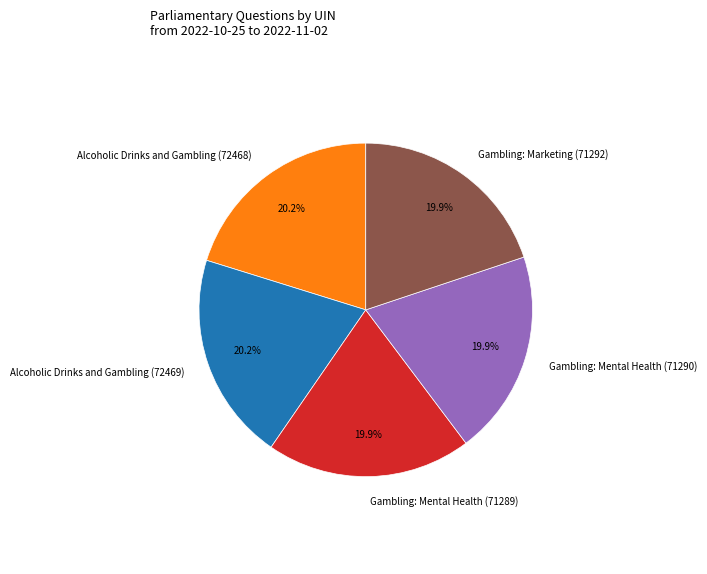

Is it true that Alcoholic Drinks and Gambling (72468) is 20% of the pie?

True